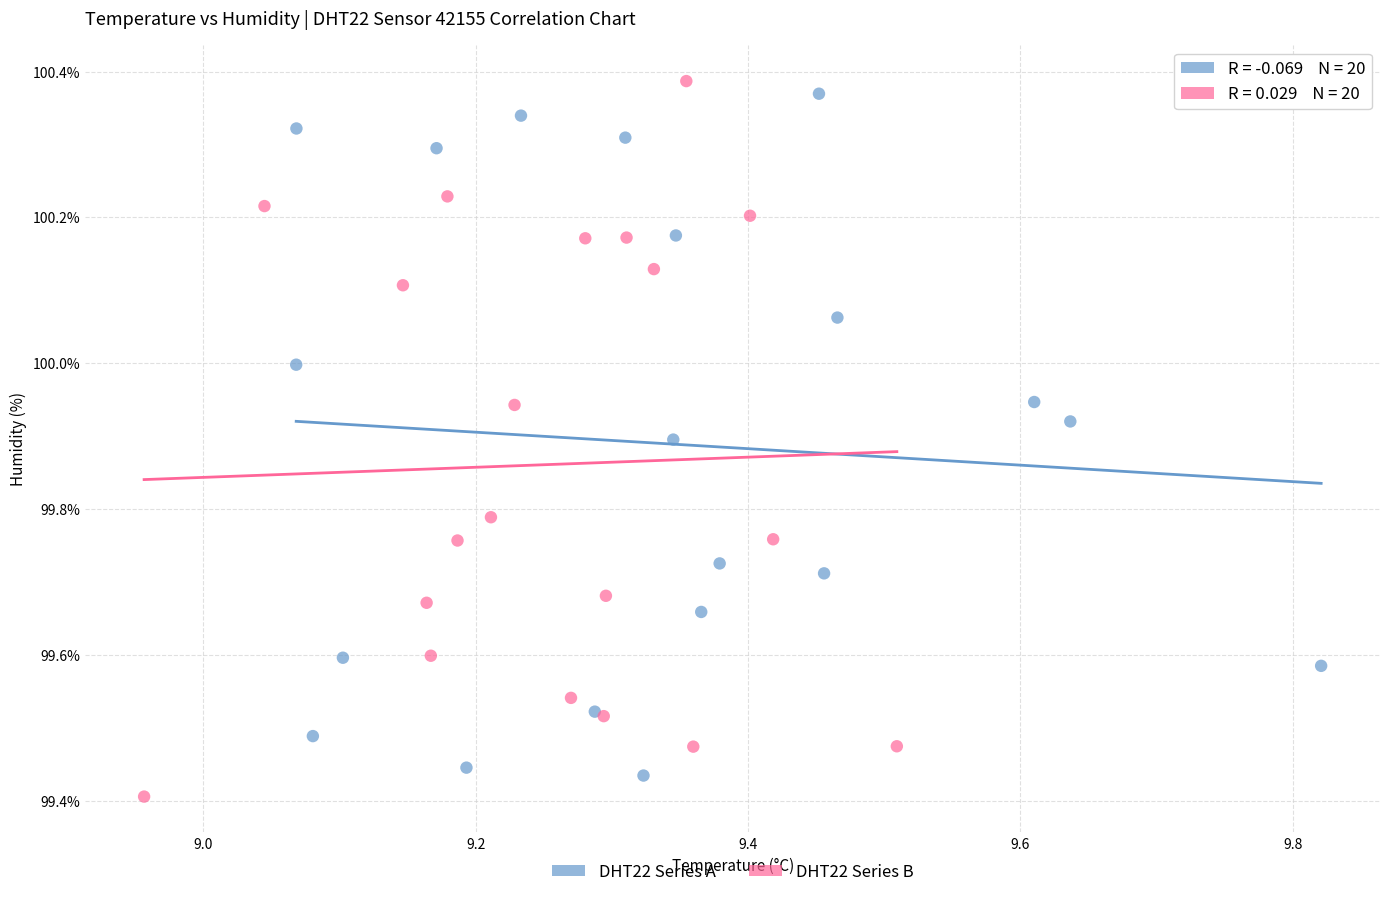

What are all the series names shown in the legend?

DHT22 Series A, DHT22 Series B